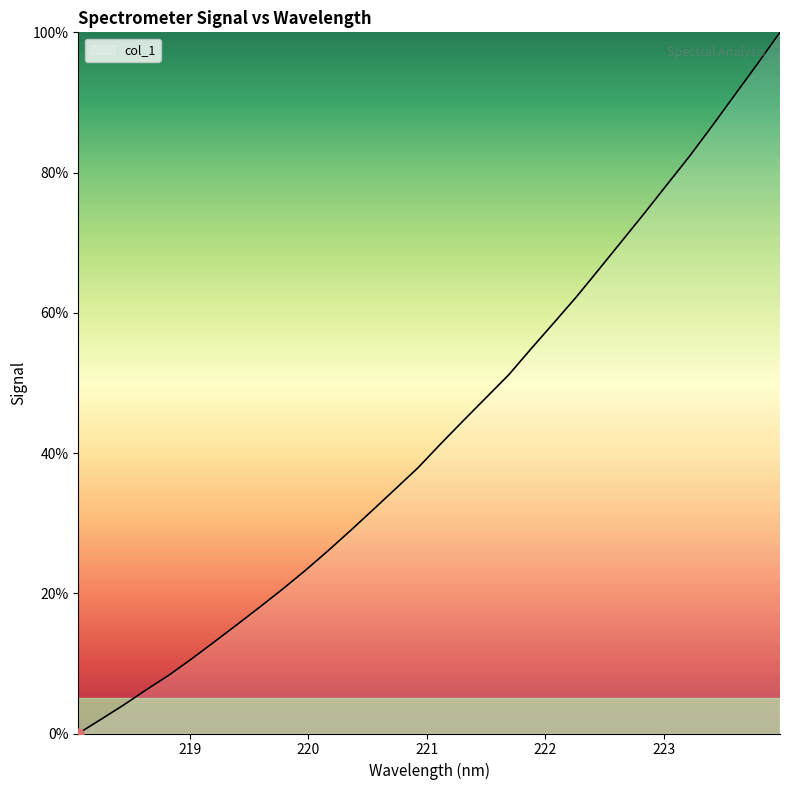

Is this an area chart (filled region under the line)?

Yes